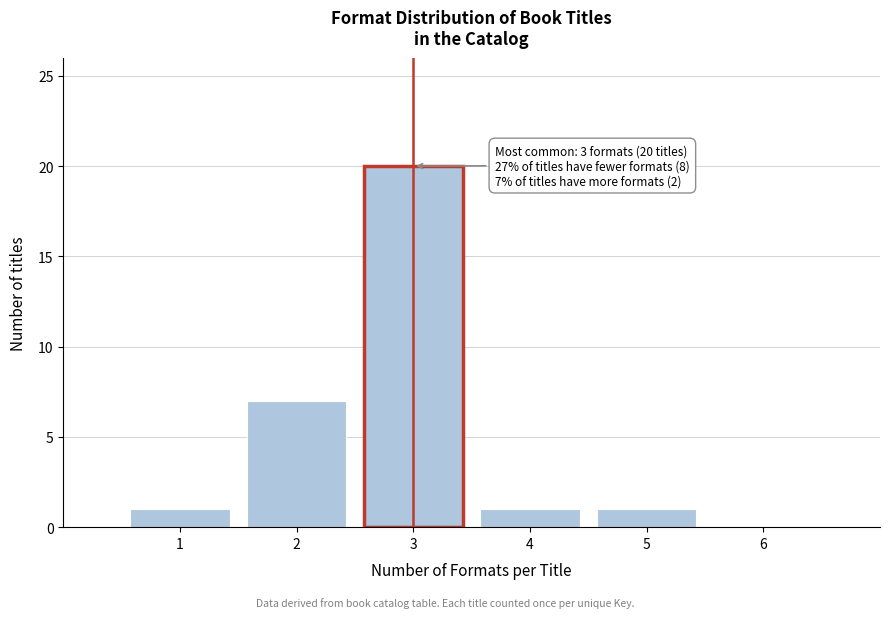

Which range on the x-axis has the tallest bar?

2.5 to 3.5